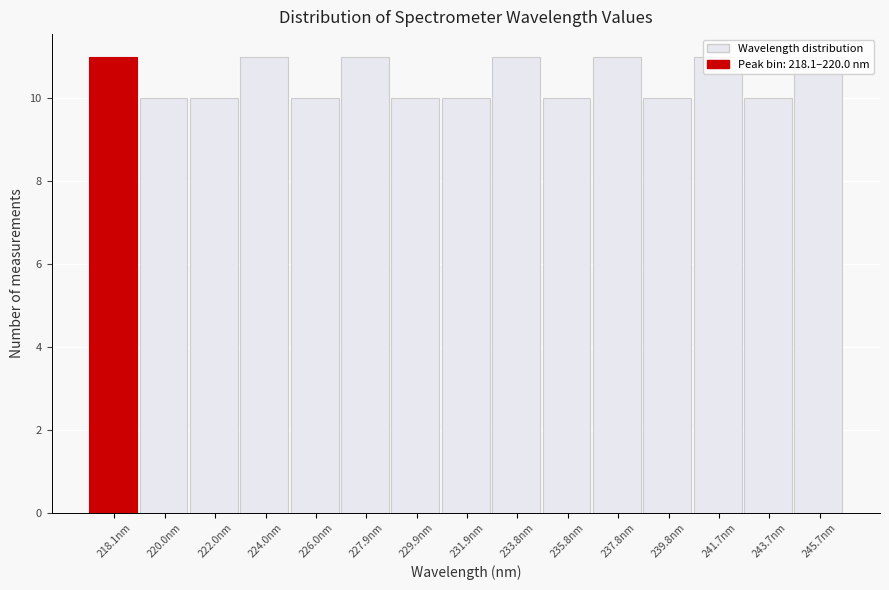

Is it true that the value at 233.8nm is 19?

False